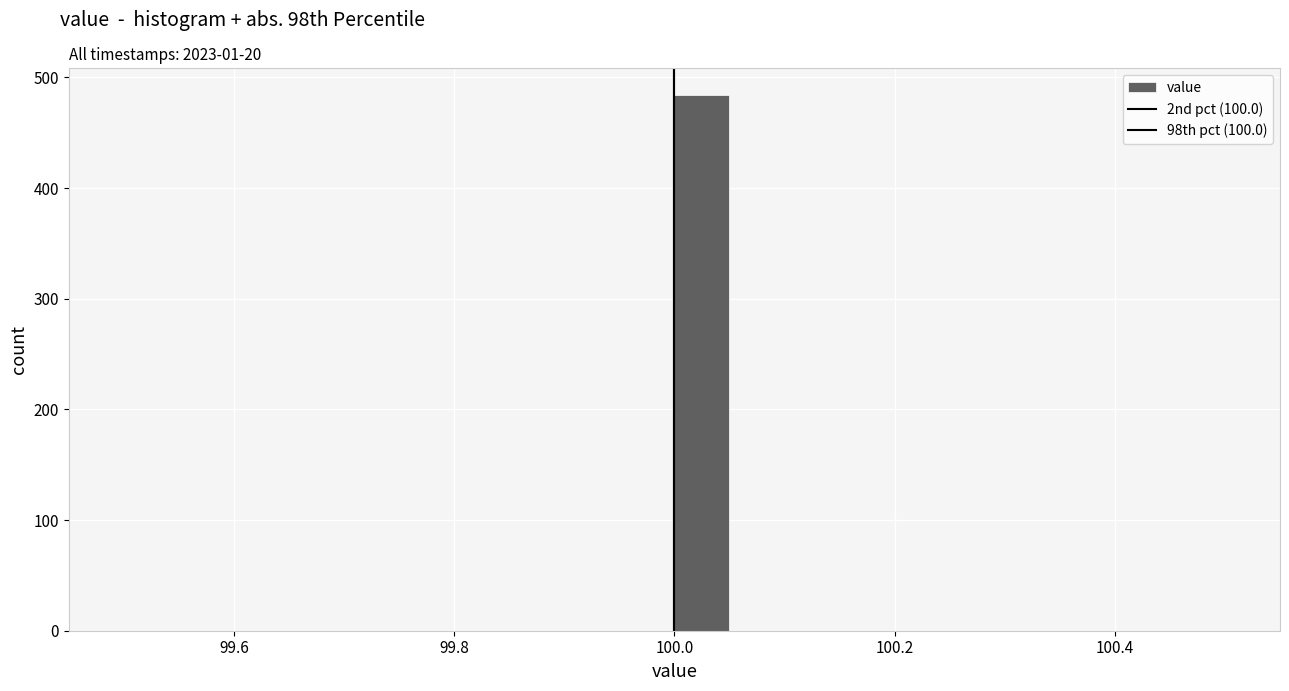

Read against the x-axis, roughly where is the centre of the tallest bar?

100.02